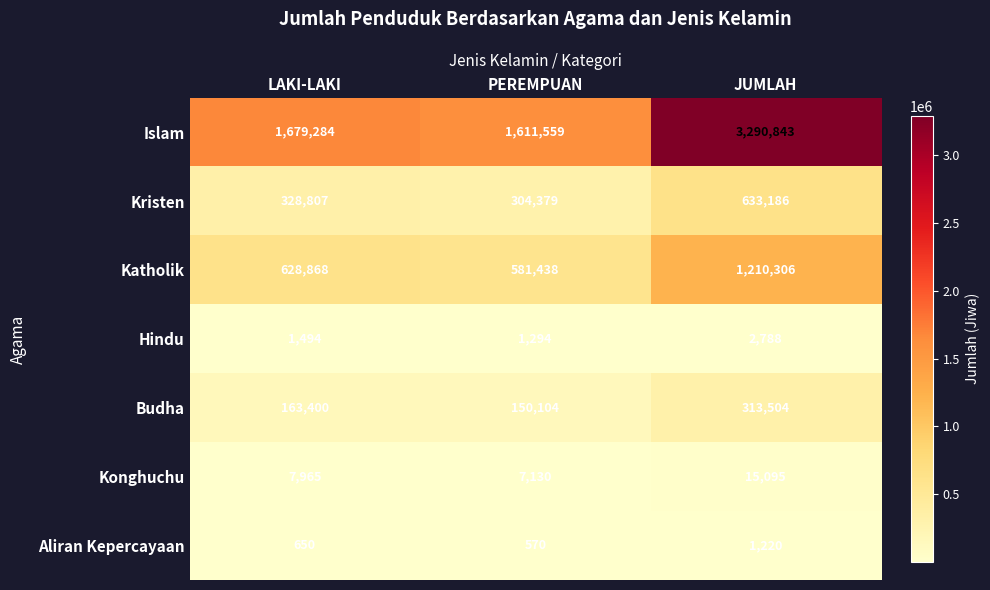

What value does the Kristen series have at JUMLAH, to the nearest 50?

633200